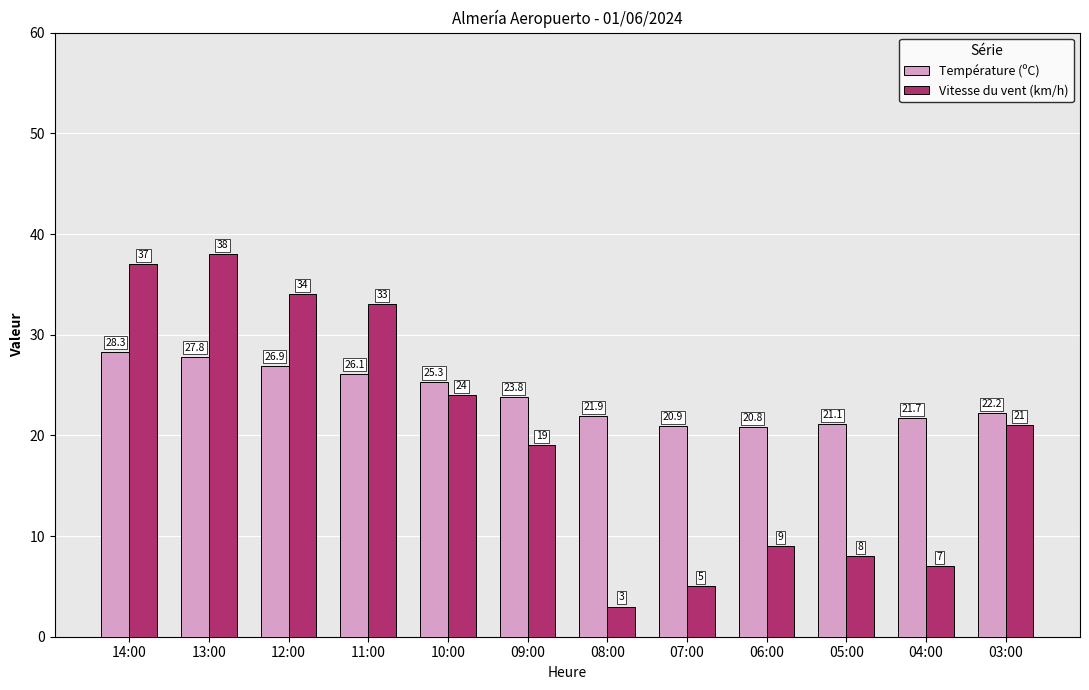

What is the label of the 12th bar from the right?

14:00